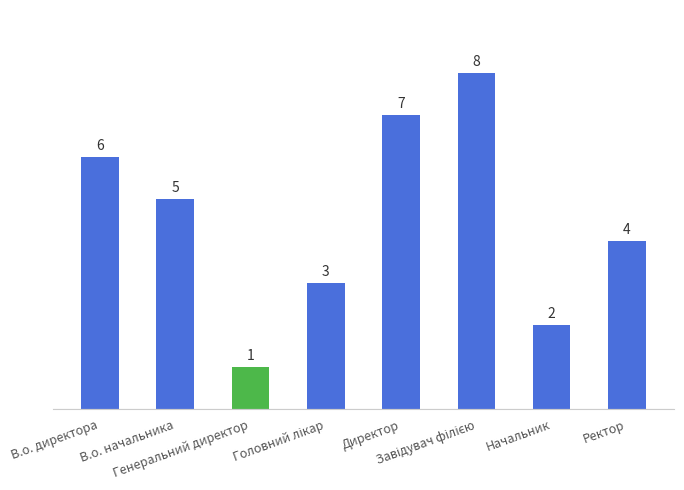

What is the sum of the values at Ректор and Начальник?

6